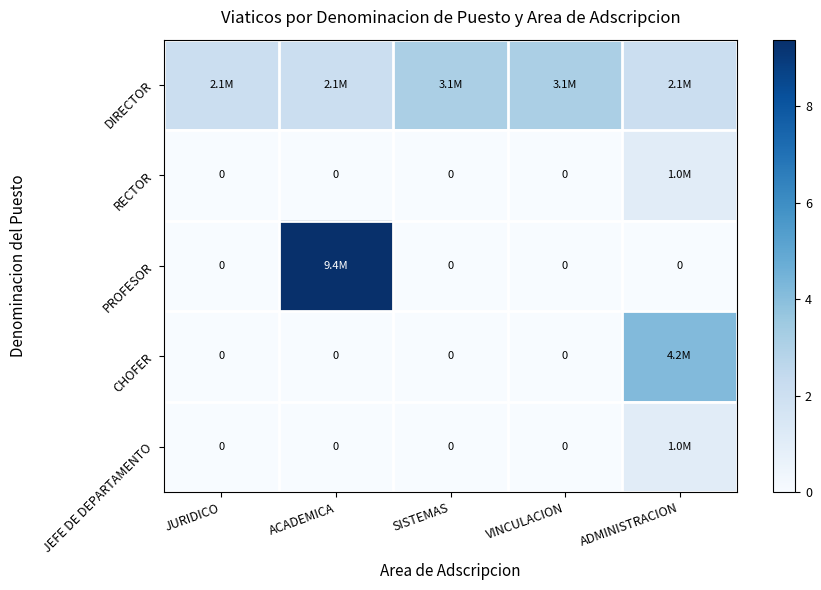

How many categories are shown in the chart?

5